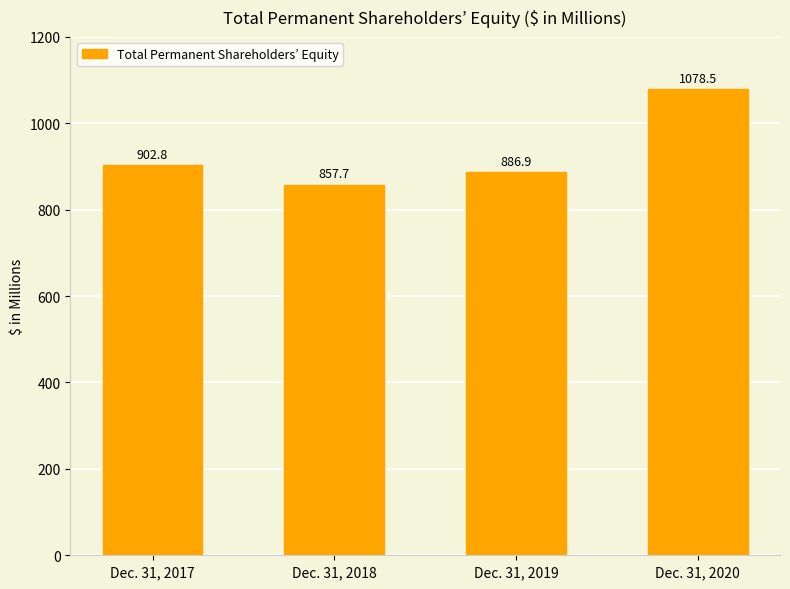

What is the difference between the second highest and second lowest values?

15.9